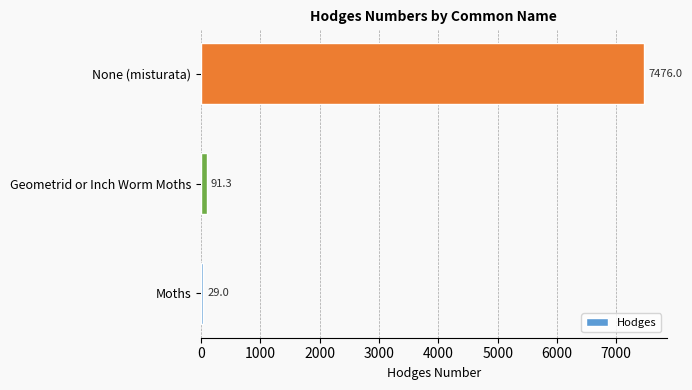

Approximately how many times larger is the value at None (misturata) compared to Geometrid or Inch Worm Moths?

81.9